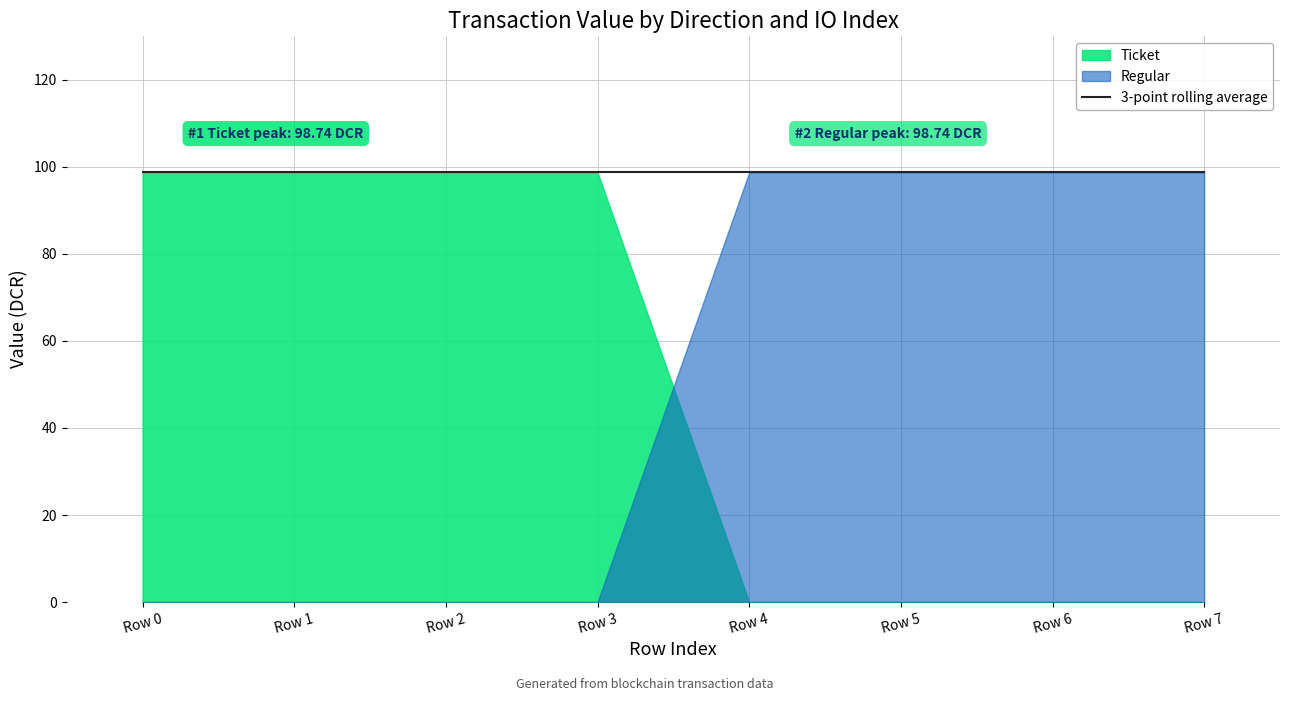

True or false: Regular has more than 2 points higher than both neighbors.

False